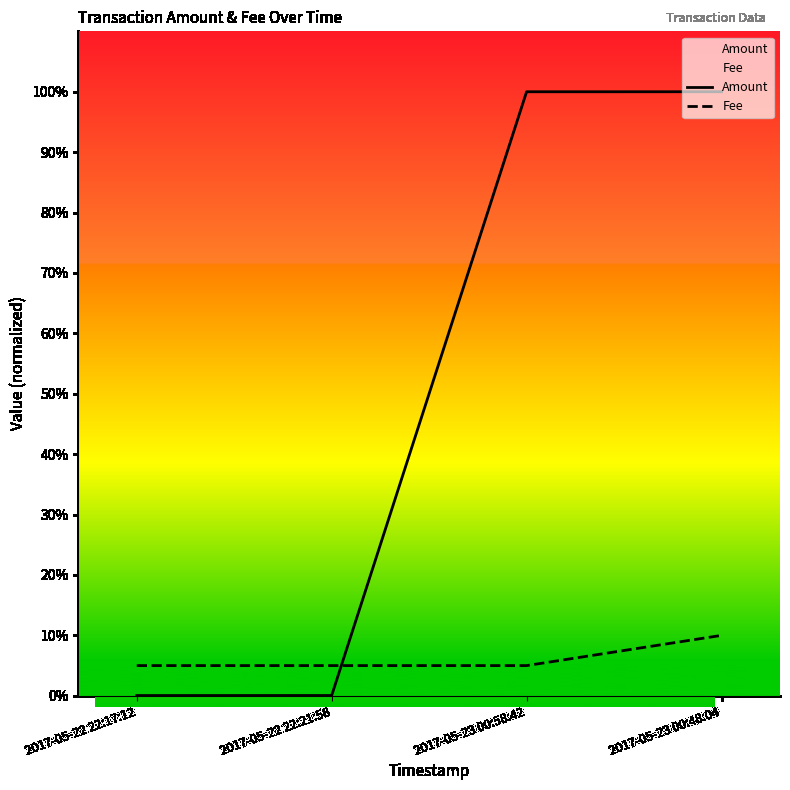

What is the difference between the maximum and minimum values in the Fee series?

5.0